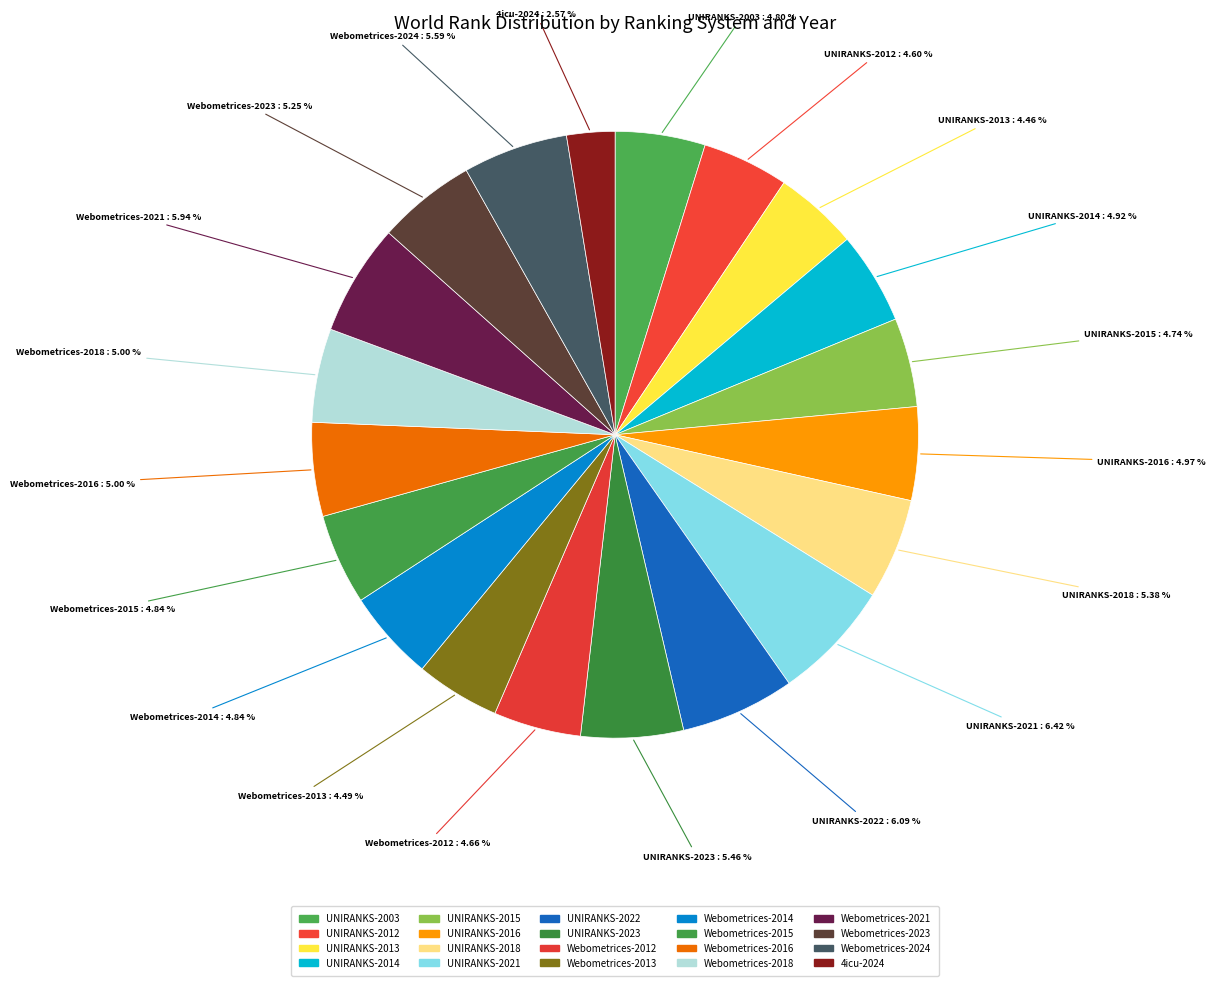

How many segments does this pie chart have?

20